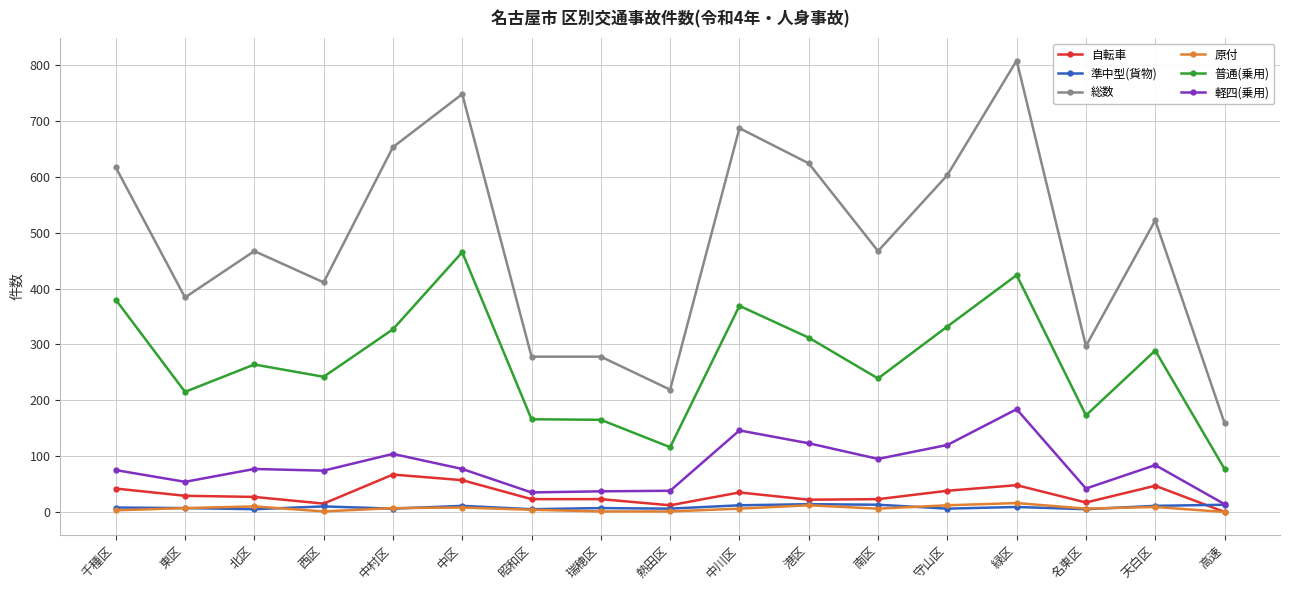

Which series has the largest total across all categories?

総数